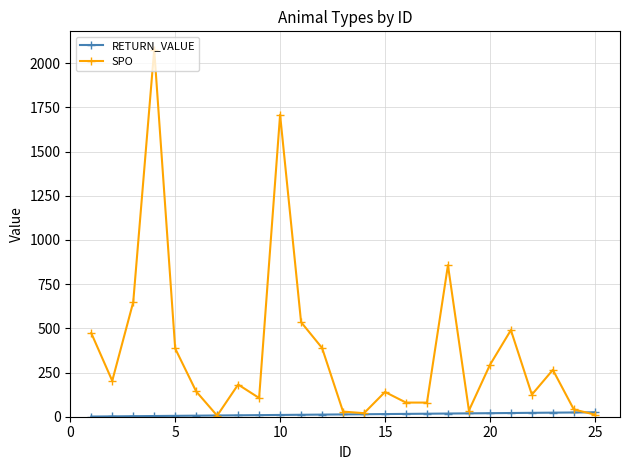

What is the difference between the maximum and minimum values in the SPO series?

2070